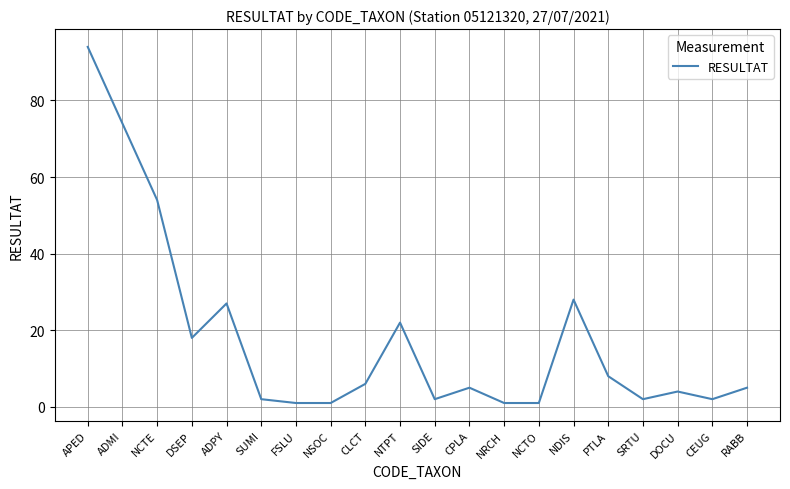

Where is the data nearest to the value 47?

NCTE